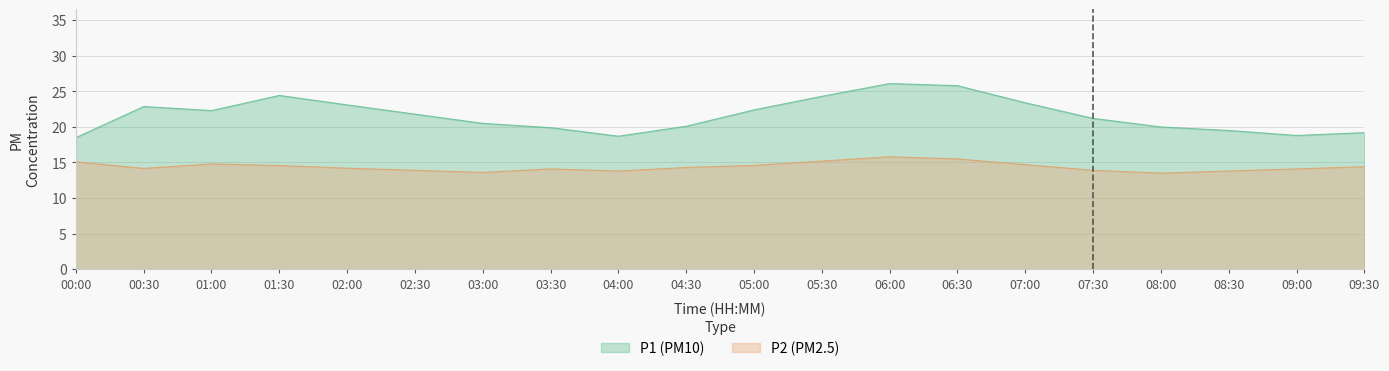

Which series has the widest spread of values?

P1 (PM10)